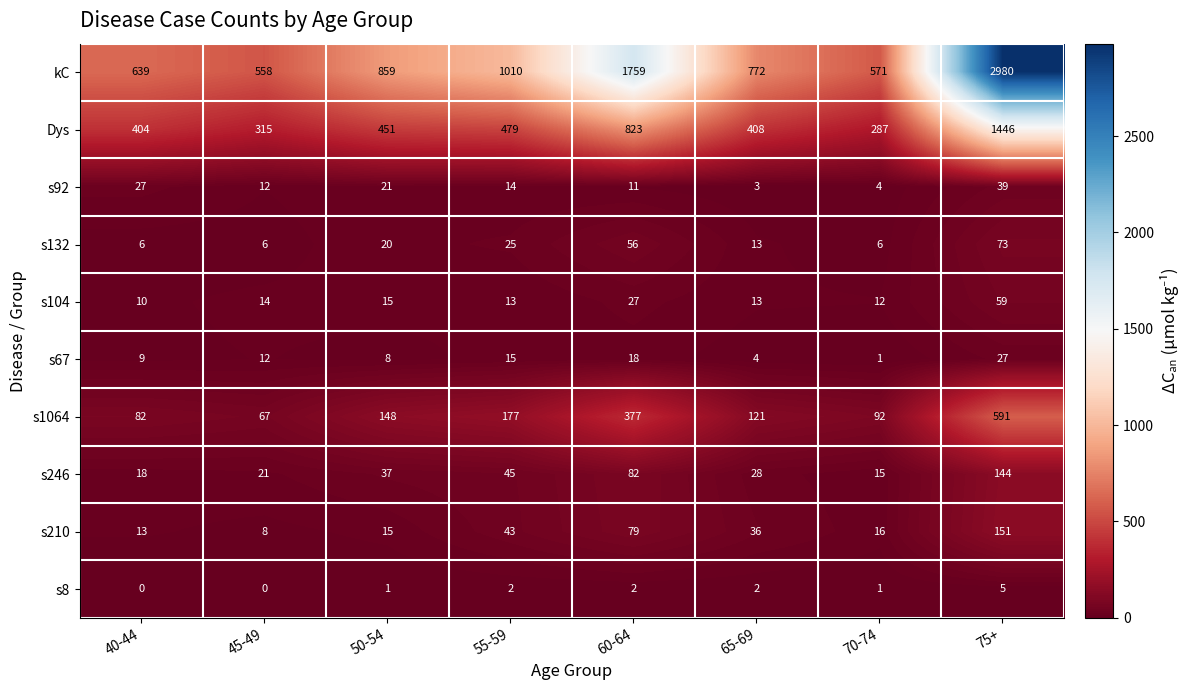

List the series in order of their peak value, lowest first.

s8, s67, s92, s104, s132, s246, s210, s1064, Dys, kC